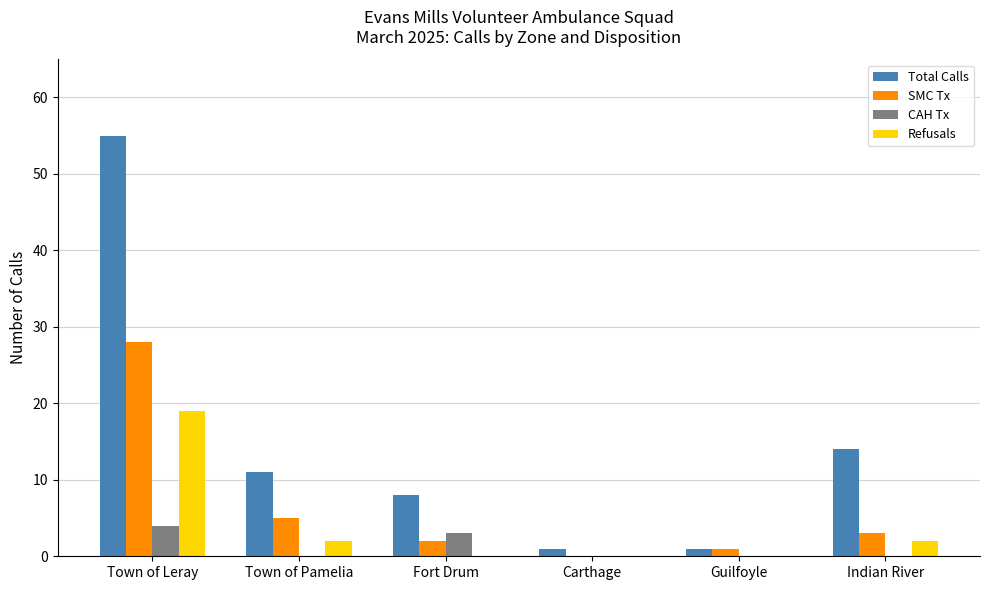

At which category is the sum across all series the highest?

Town of Leray